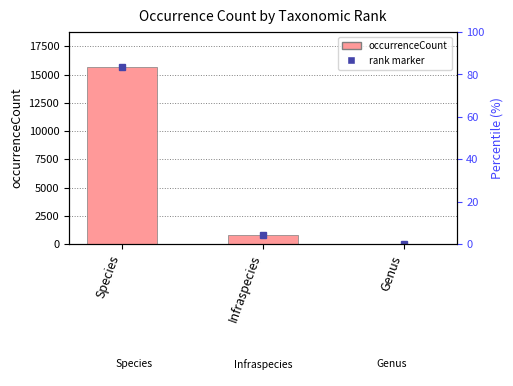

How many bars are there in total?

3